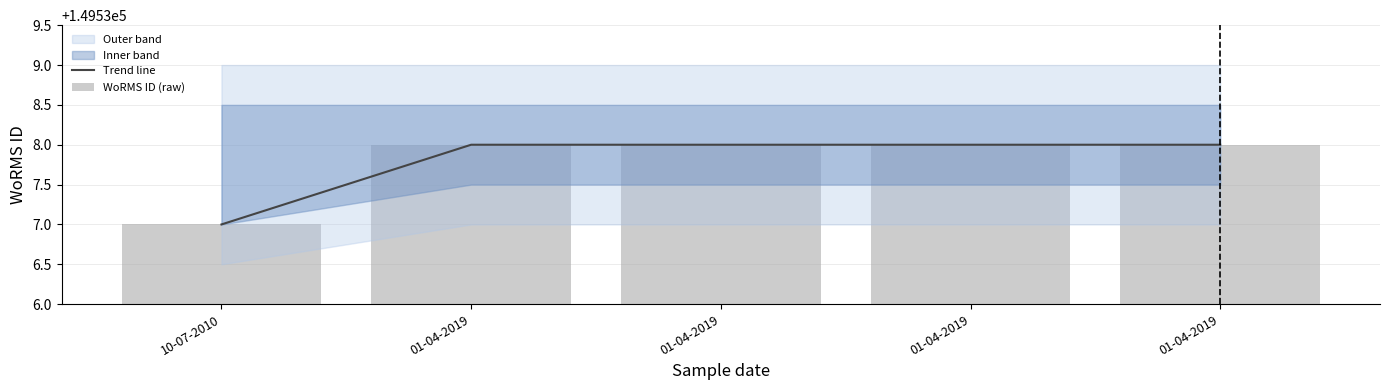

How many groups of bars are there?

5